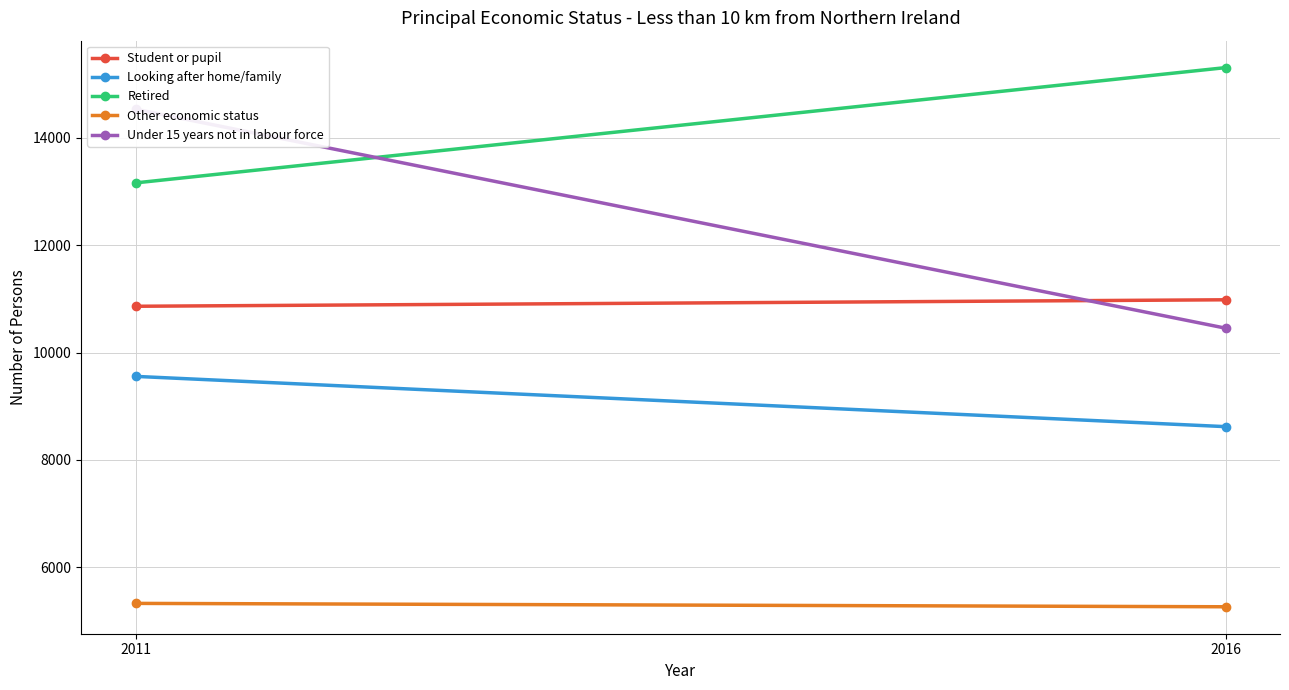

The Other economic status series shows 7261 at 2016. True or false?

False